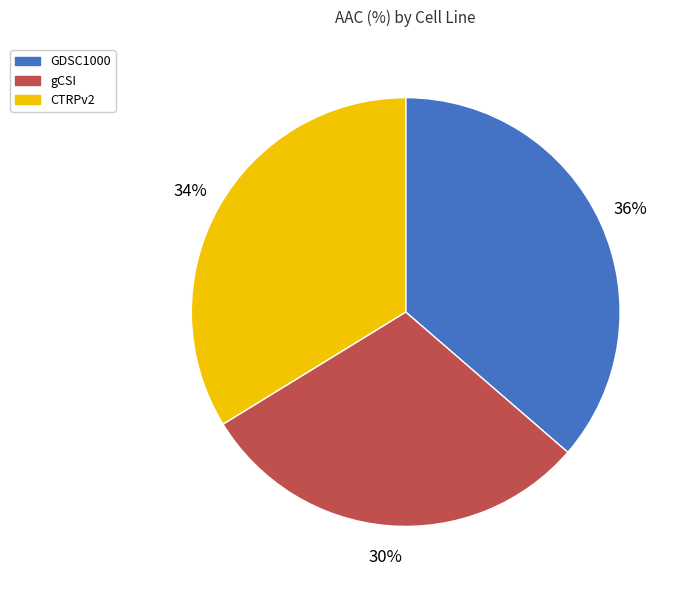

To the nearest percent, what portion does gCSI represent?

30%